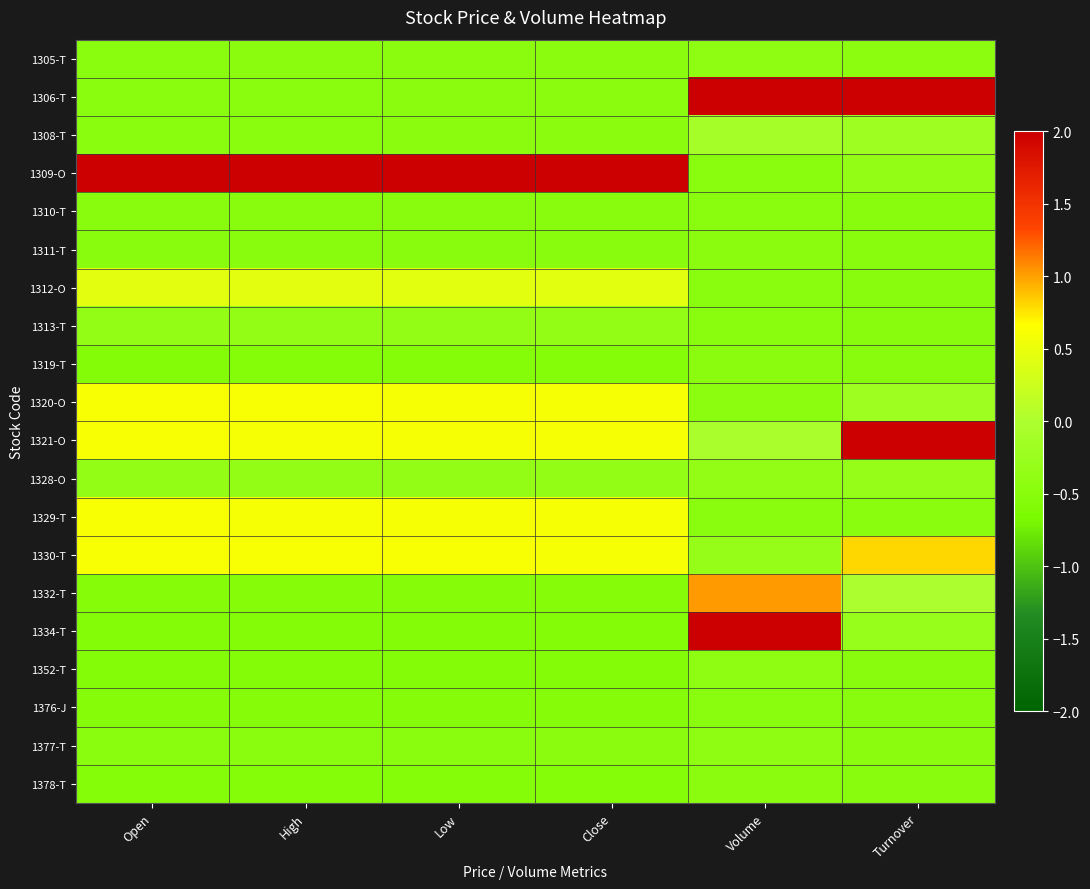

Rank the series at Open from highest to lowest value.

1309-O, 1330-T, 1320-O, 1321-O, 1329-T, 1312-O, 1313-T, 1328-O, 1305-T, 1308-T, 1306-T, 1377-T, 1311-T, 1310-T, 1376-J, 1332-T, 1378-T, 1319-T, 1352-T, 1334-T